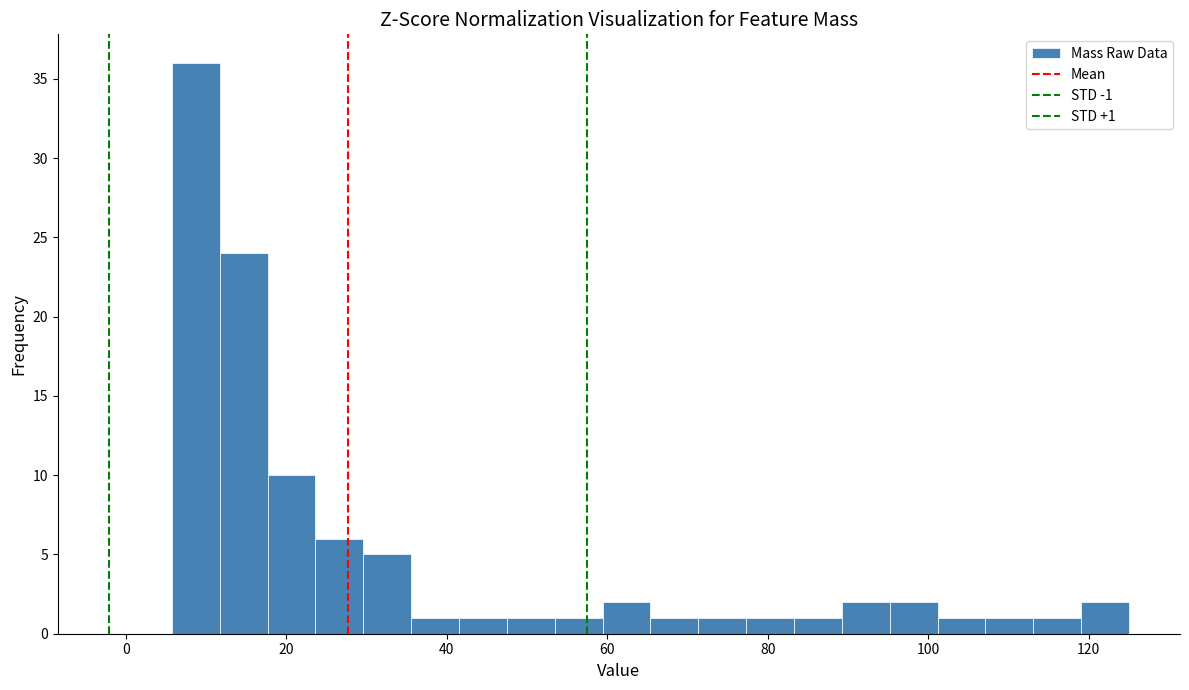

Around what value on the x-axis is the tallest bar? Give the approximate position of its centre, as read against the axis.

8